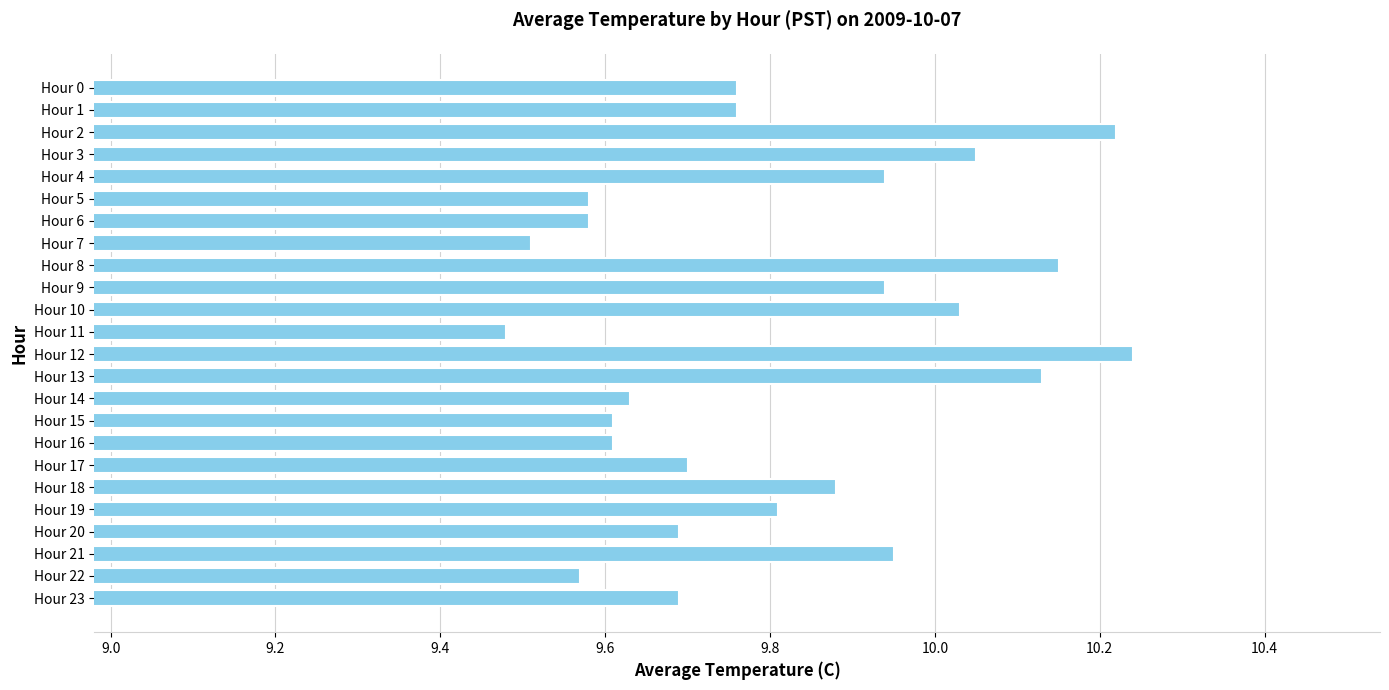

At which category does the chart reach its minimum across all series?

Hour 11